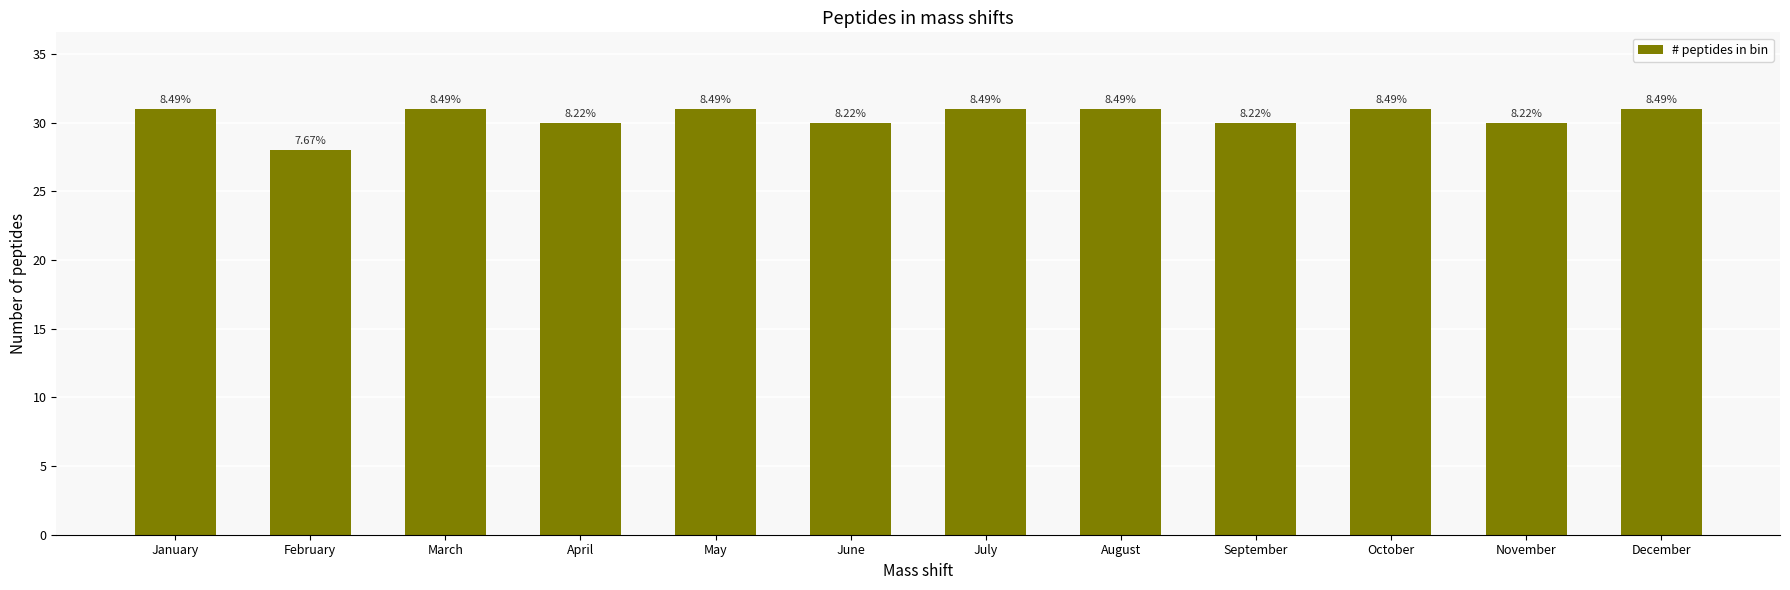

Reading right to left, extract all data points from this chart.

31	30	31	30	31	31	30	31	30	31	28	31